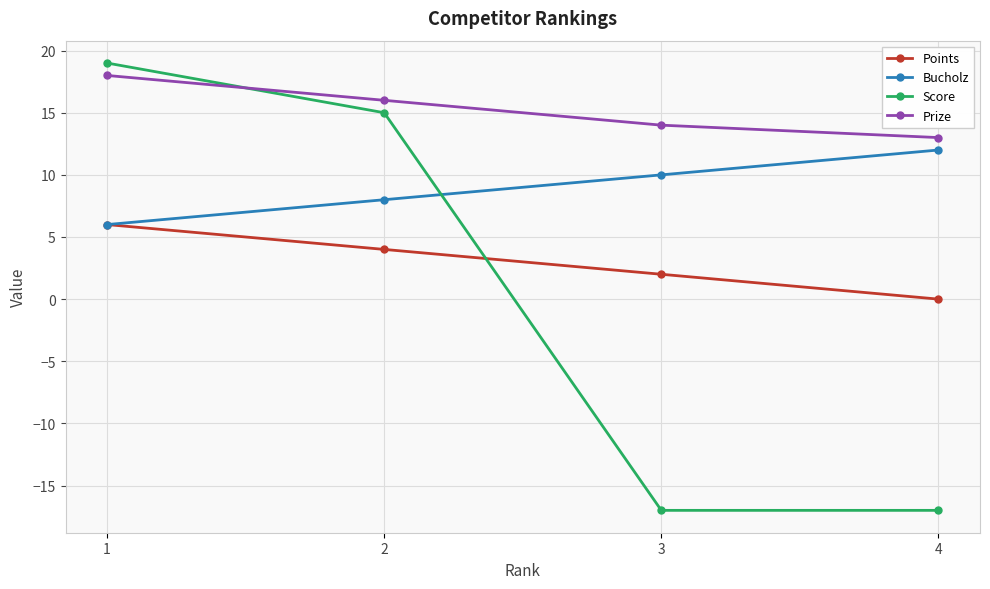

What is the difference between the highest and lowest values at 1?

13